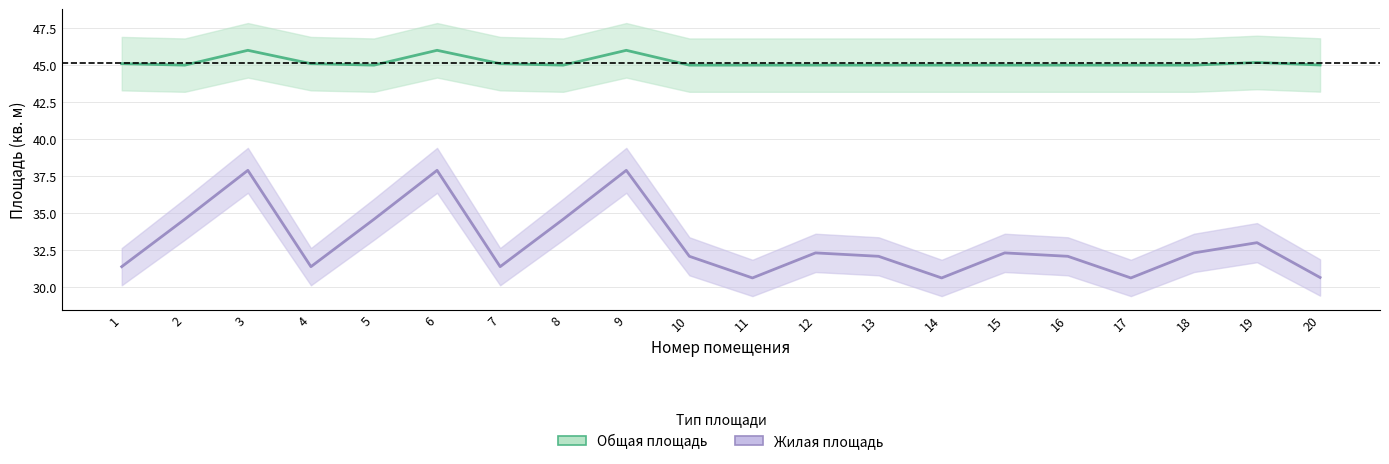

What is the value of the Жилая площадь point at the 7th from the left?

31.4